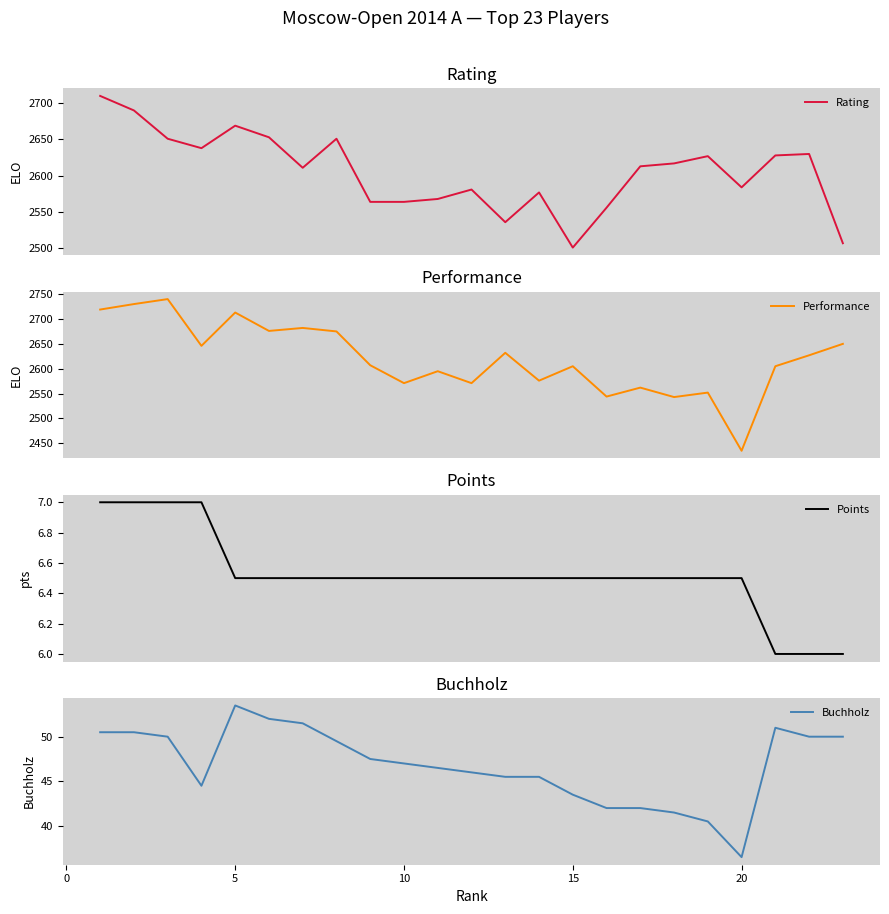

How many data points in Buchholz are less than 47?

11